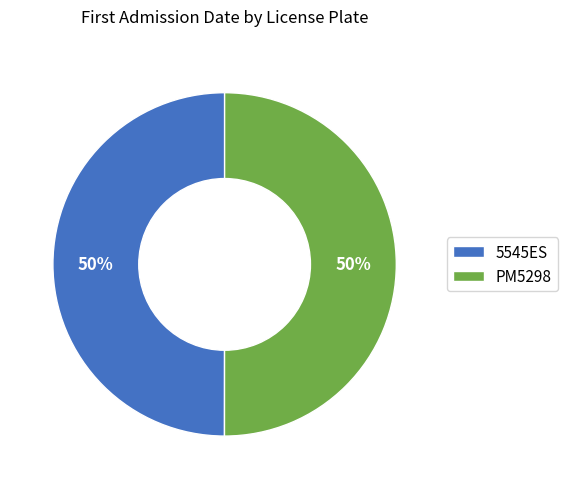

What is the ratio of the value at PM5298 to the value at 5545ES?

1.0